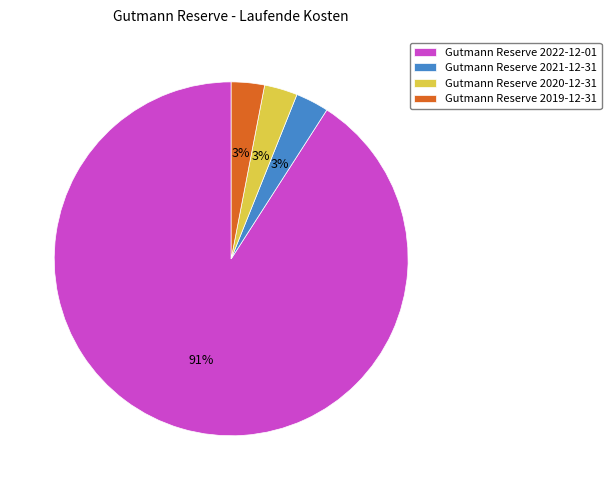

The Gutmann Reserve 2021-12-31 slice represents 3% of the pie. True or false?

True